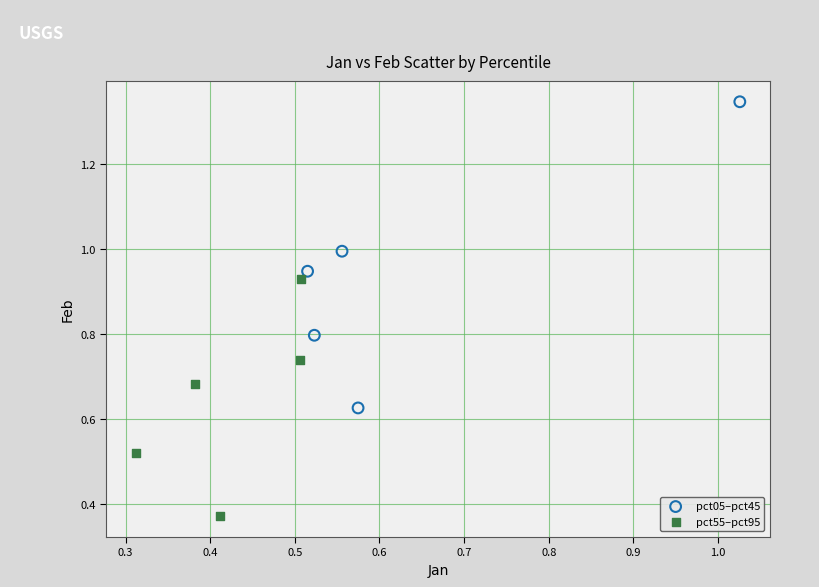

Which series reaches the minimum Y coordinate?

pct55–pct95